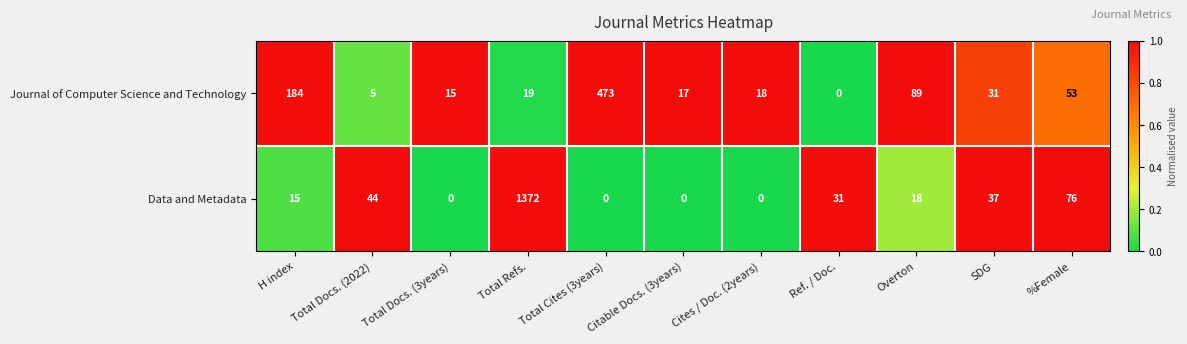

Where is Data and Metadata nearest to the value 686?

%Female